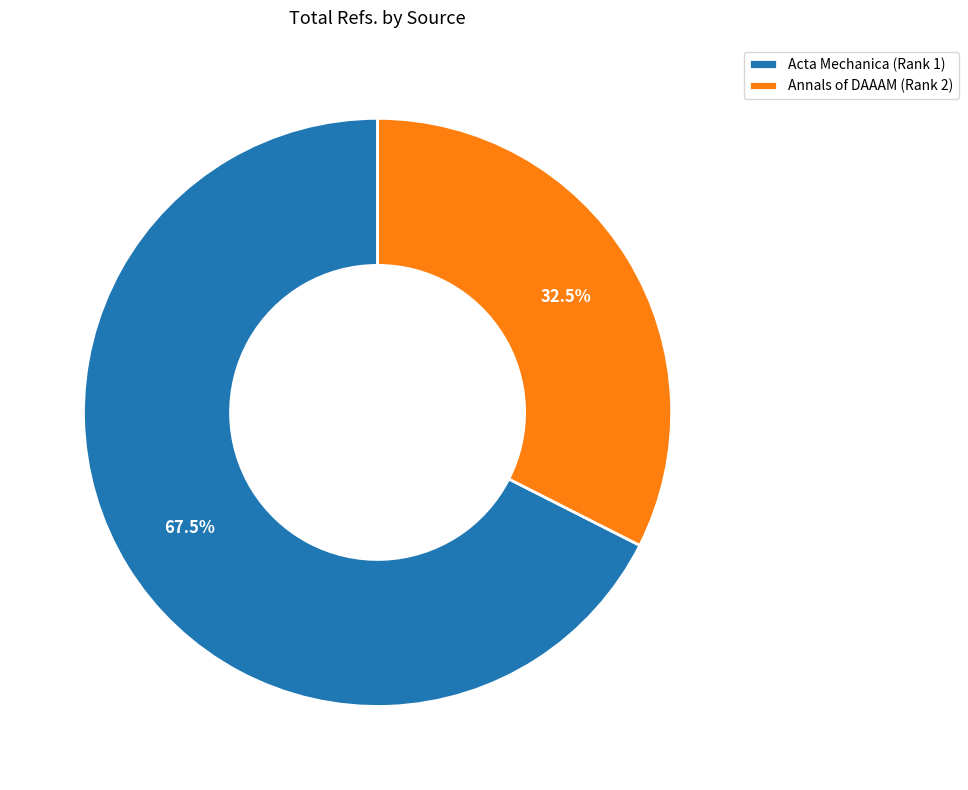

To the nearest percent, what is the difference between the largest and smallest slice percentages?

35%